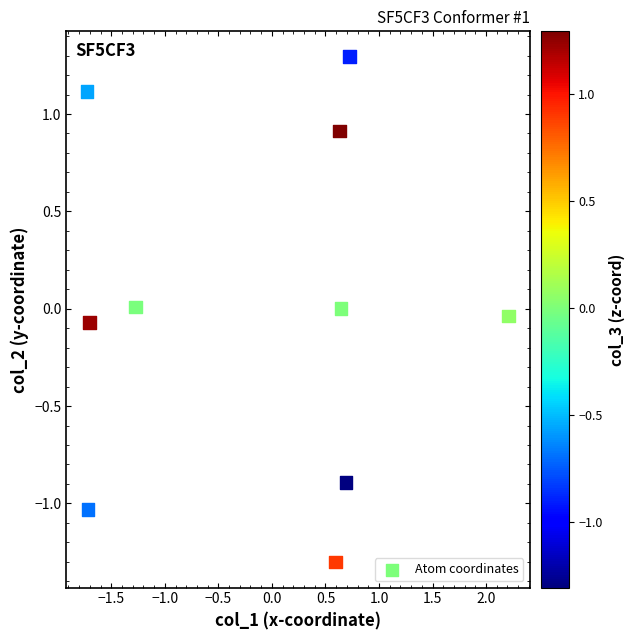

What is the range of X values (max minus min)?

3.9